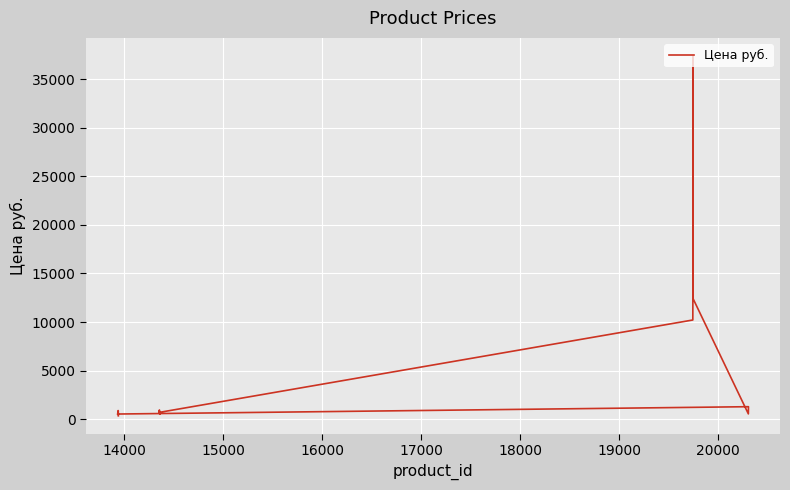

Where is the data nearest to the value 18875?

20000